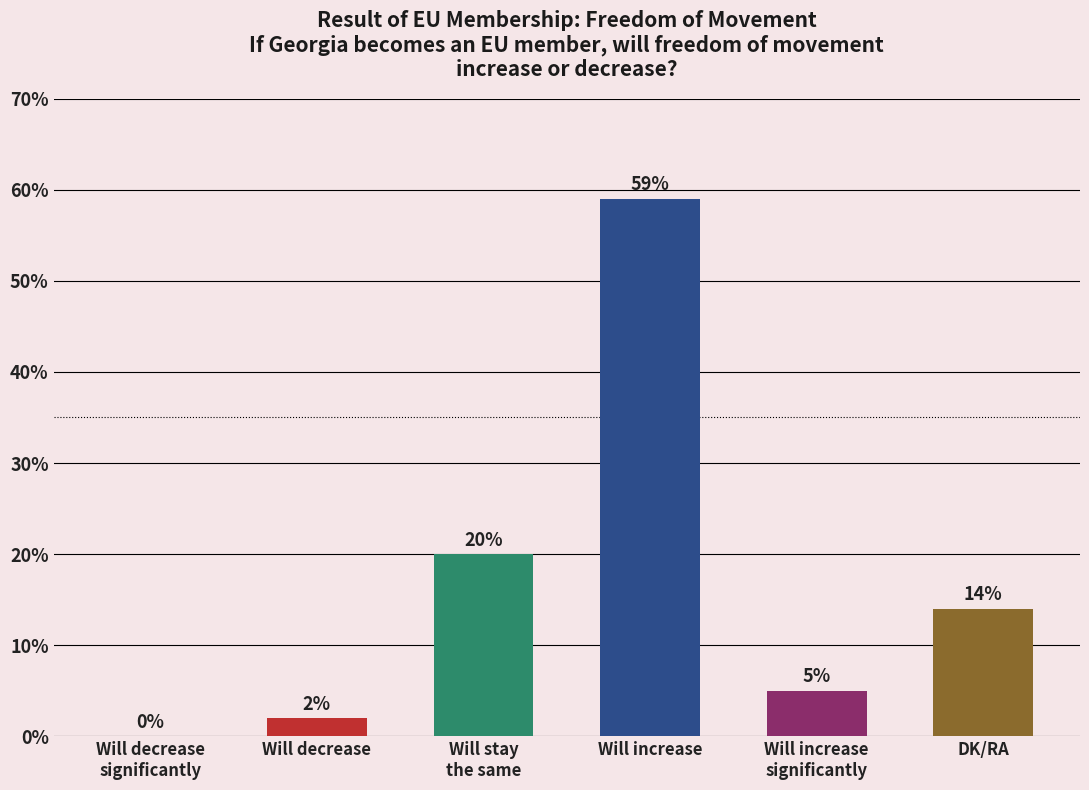

The value at DK/RA is 22. True or false?

False